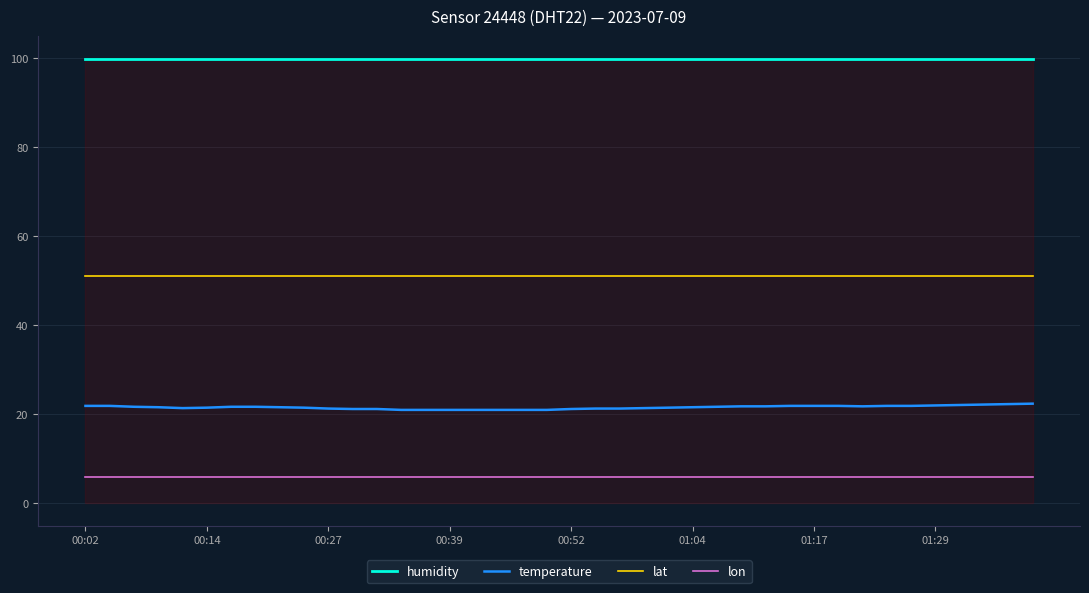

True or false: temperature and lon cross at least once.

False